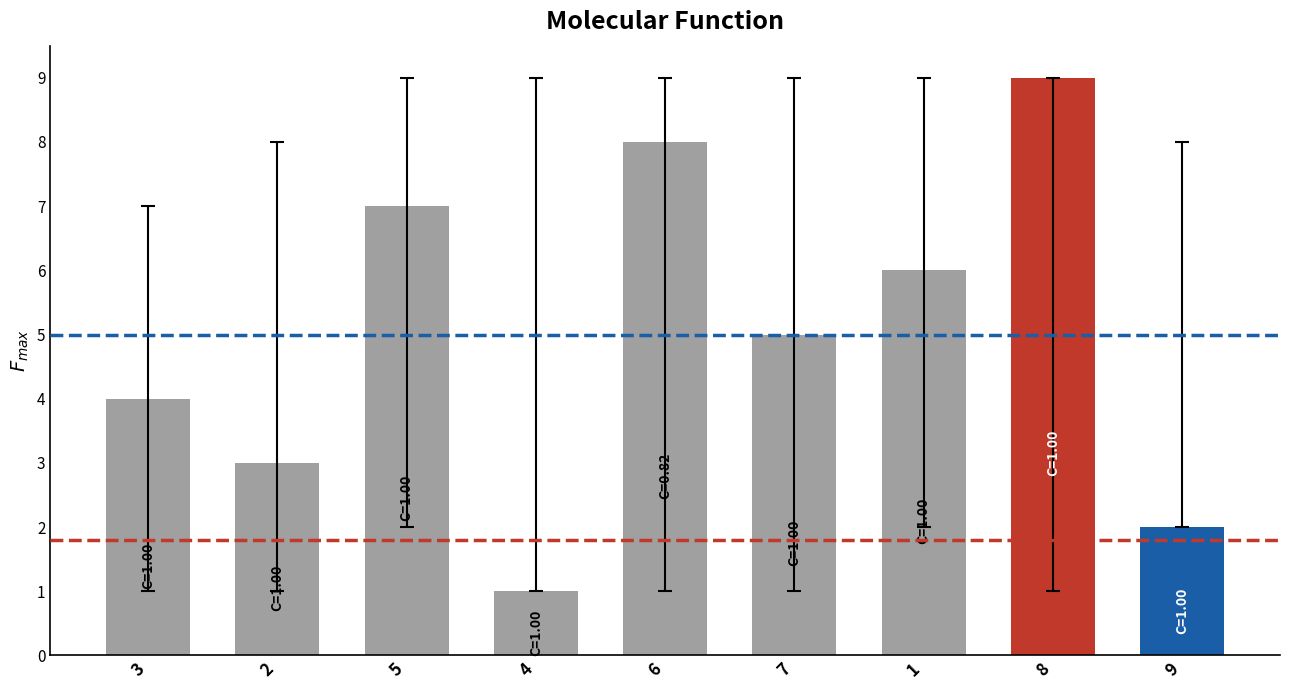

The col_8 series shows 12 at 7. True or false?

False